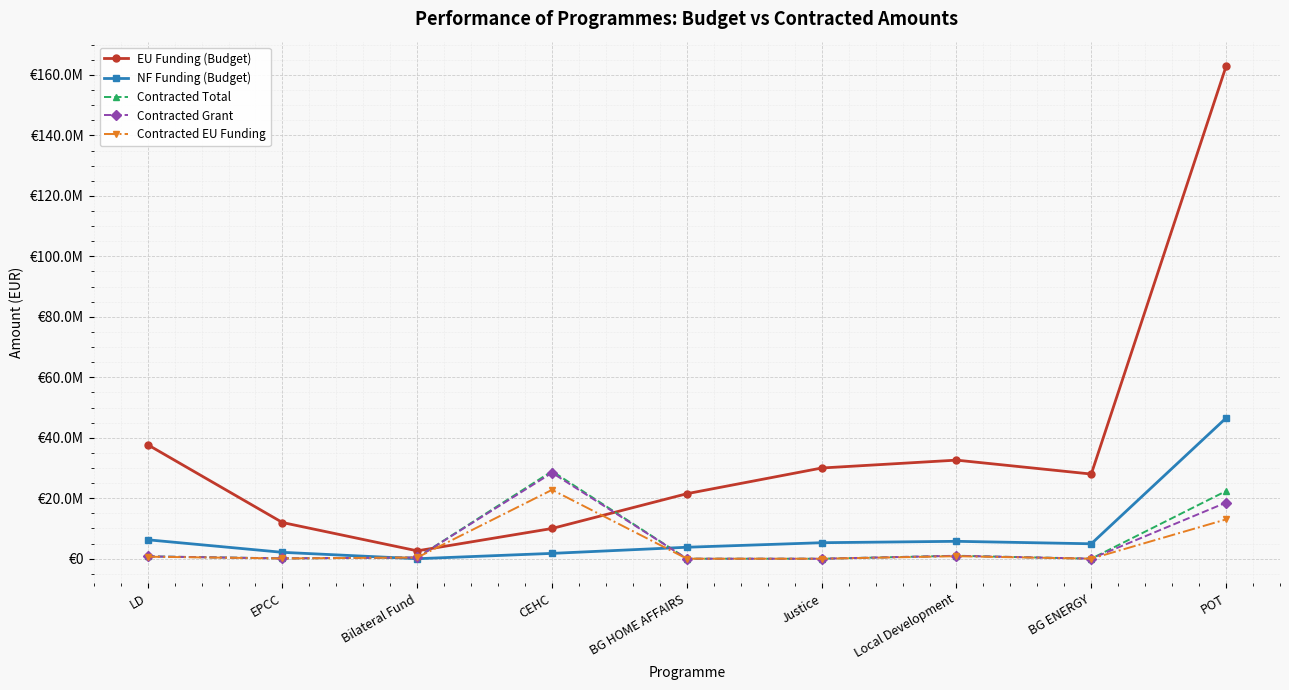

Is the value of Contracted EU Funding at Bilateral Fund greater than the value of NF Funding (Budget) at BG ENERGY?

No